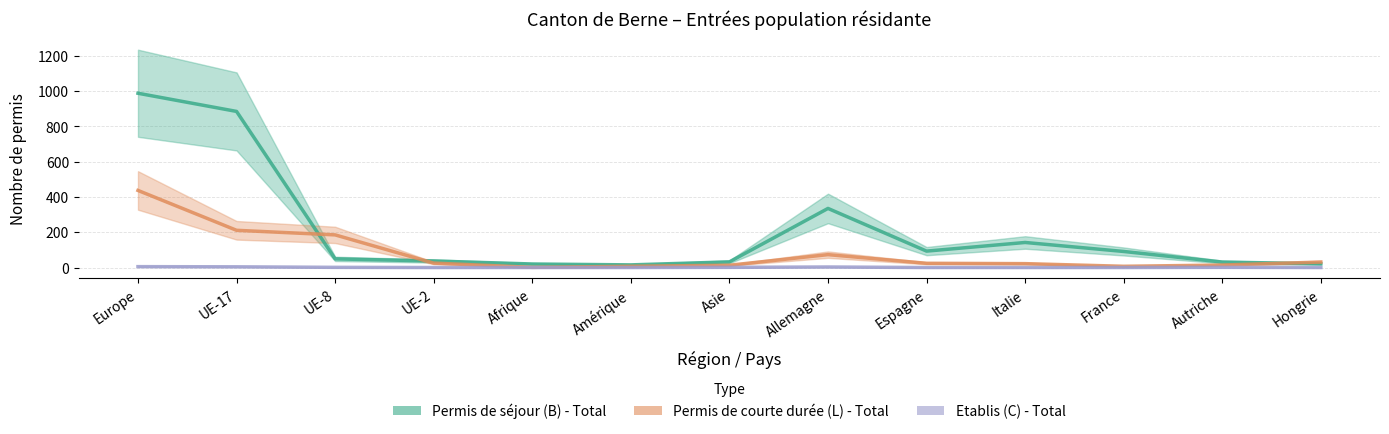

List the series in order of their overall mean, highest first.

Permis de séjour (B) - Total, Permis de courte durée (L) - Total, Etablis (C) - Total